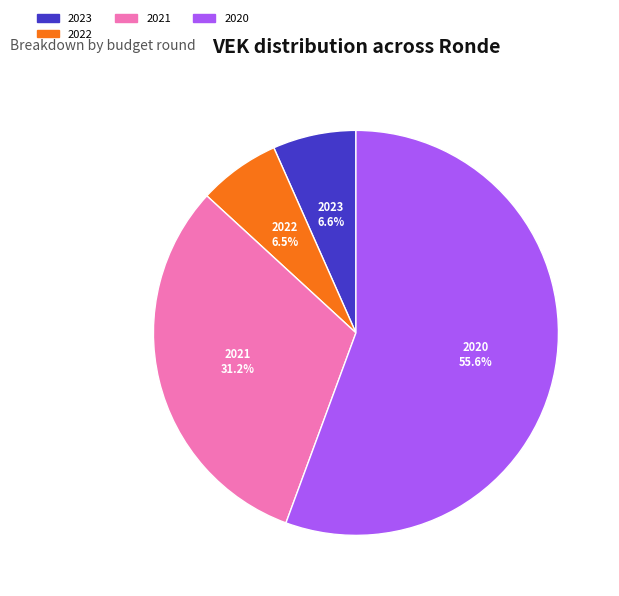

What is the majority slice?

2020